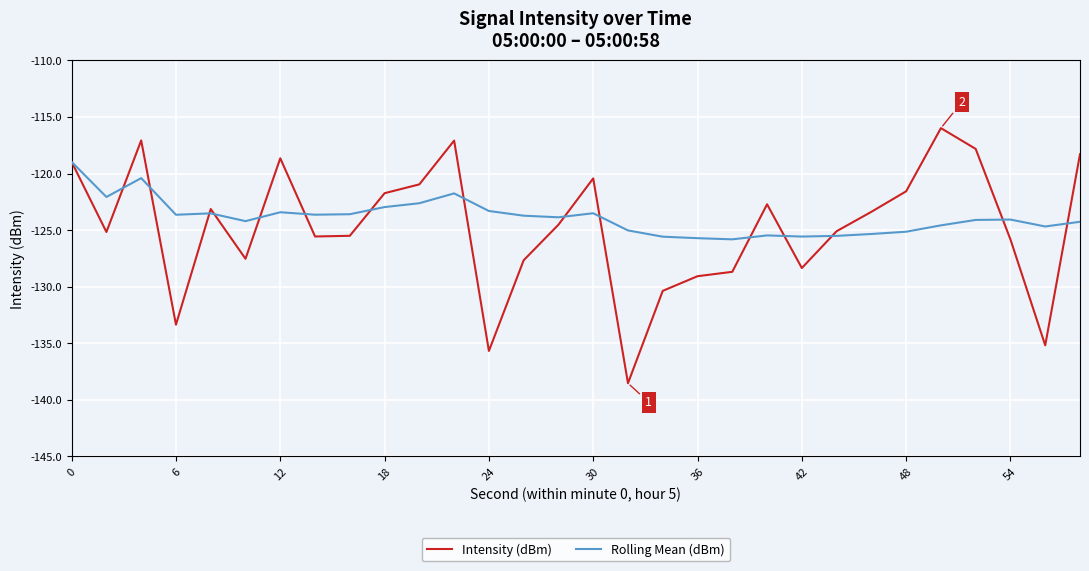

What is the lowest value of the Rolling Mean (dBm) series?

-125.8